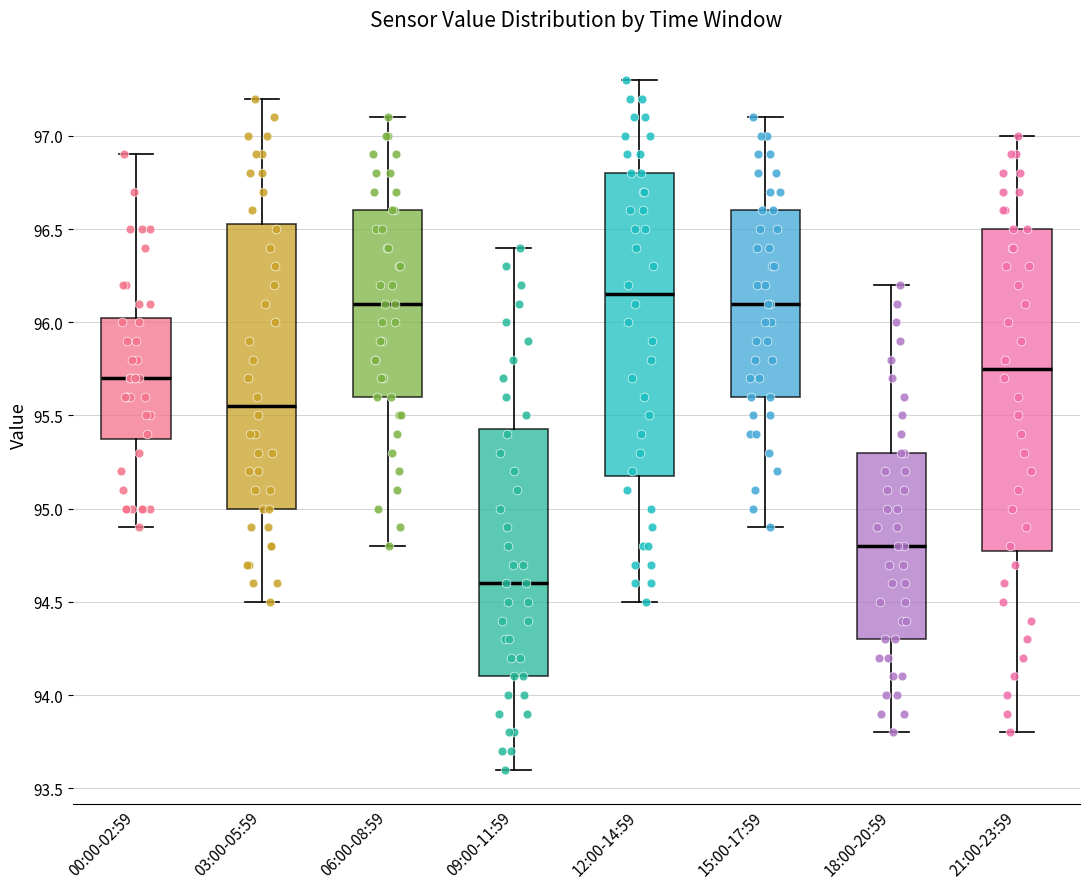

Which box has the lowest median line?

09:00-11:59